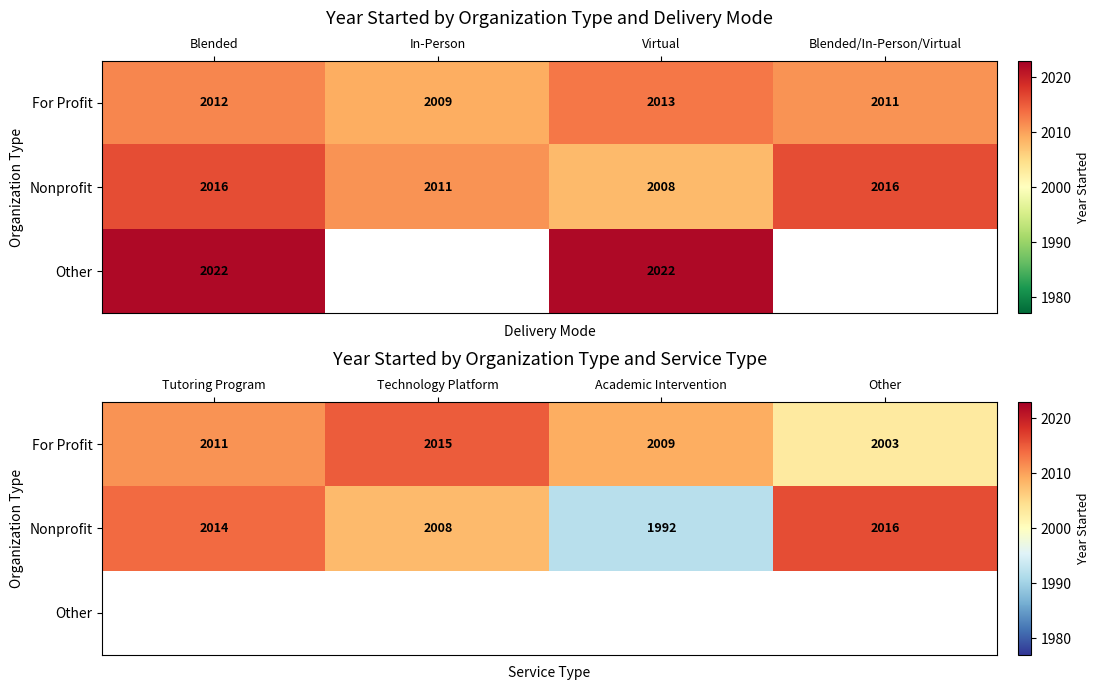

What is the sum of all For Profit values?

8038